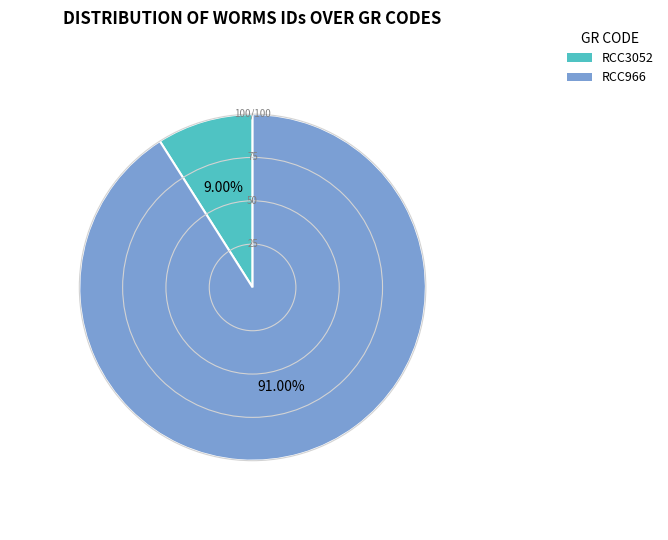

Is there any slice that represents more than half of the pie?

Yes